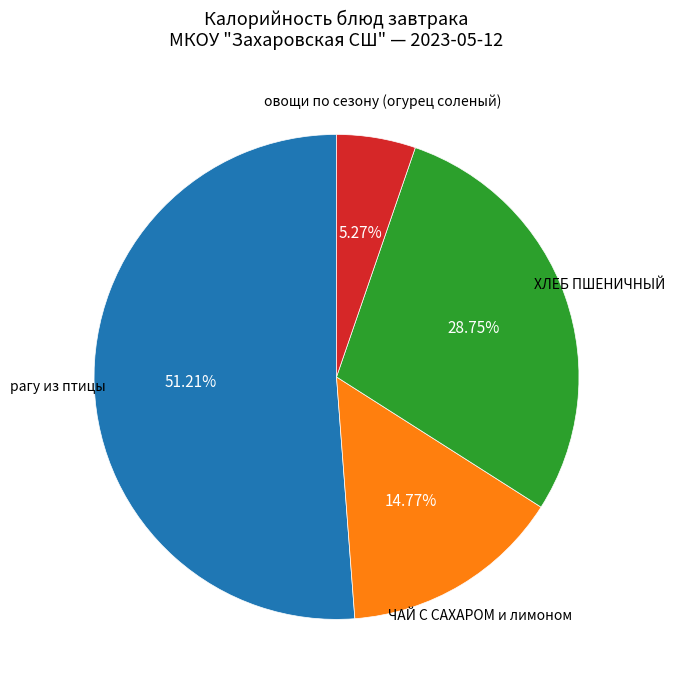

Is there a majority slice in this chart?

Yes